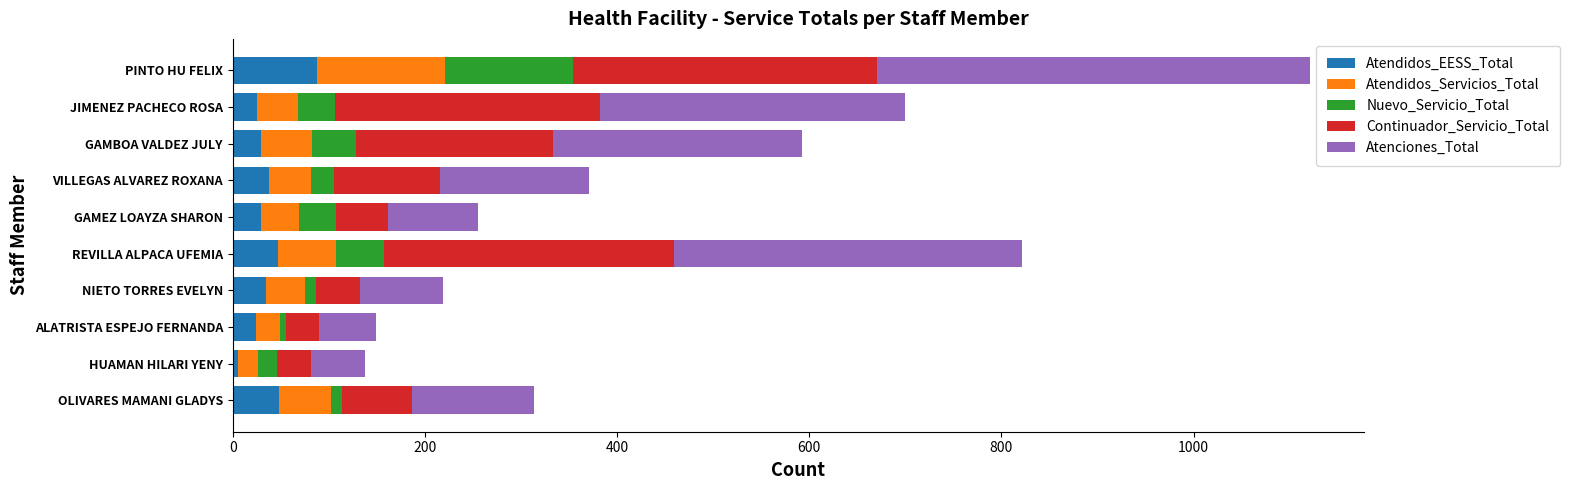

What is the maximum value for Atendidos_EESS_Total?

88